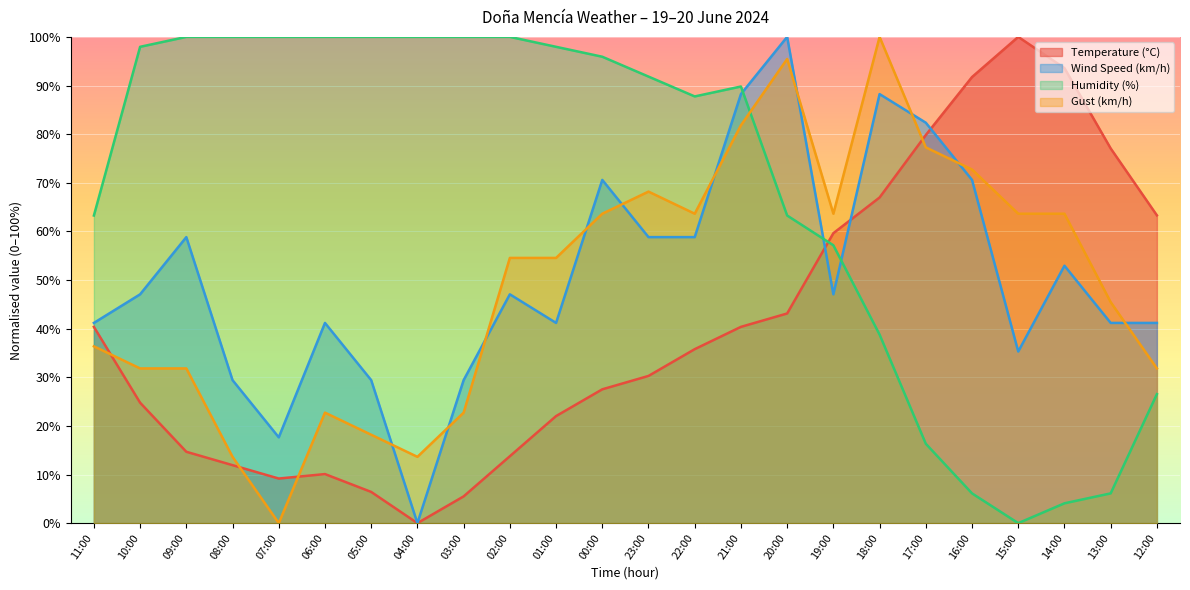

True or false: Gust (km/h) has a value of 53.6 at 09:00.

False